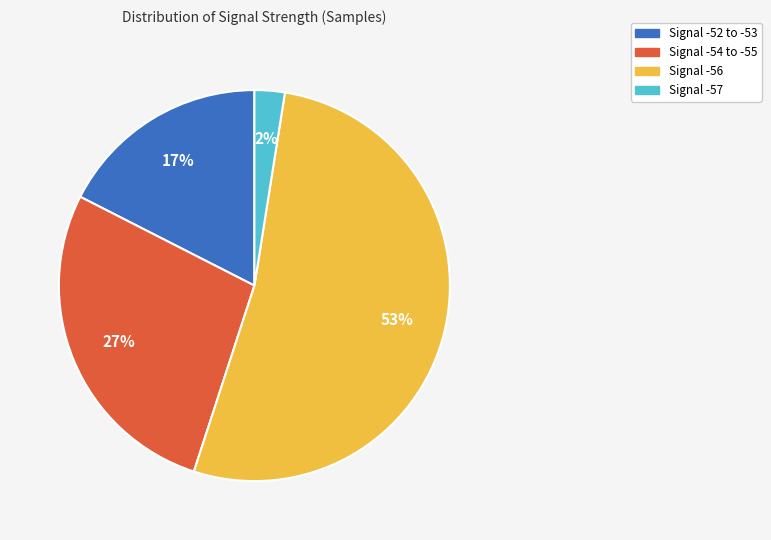

Which slice is the largest?

Signal -56